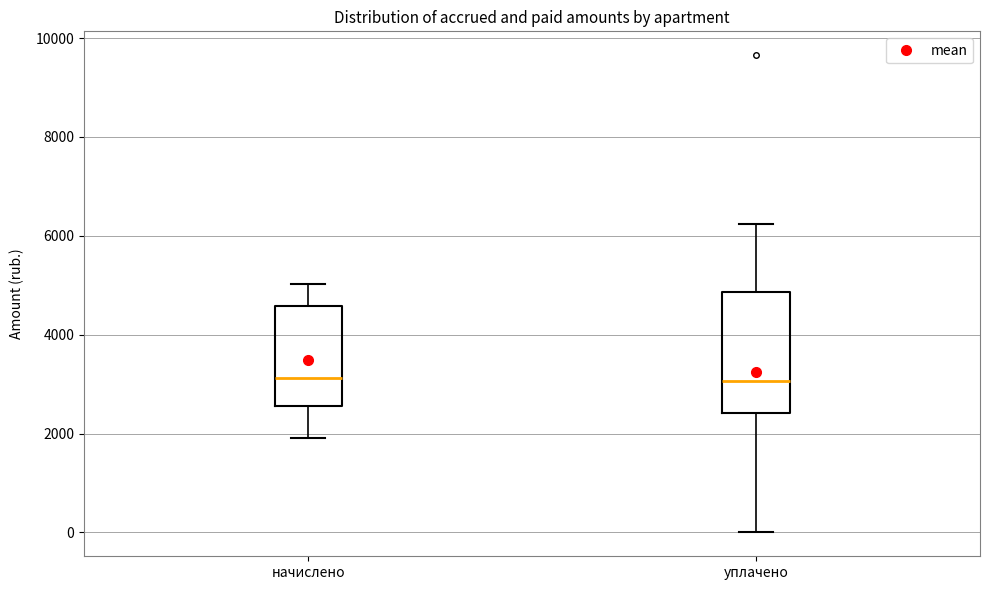

Comparing the boxes themselves (not the whiskers), which one is the tallest?

уплачено